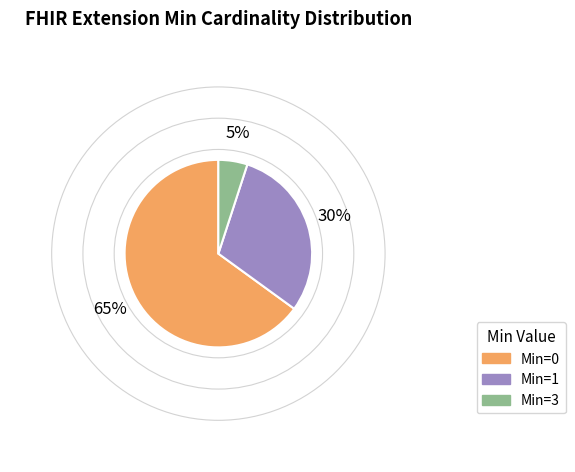

Does any single category account for the majority?

Yes